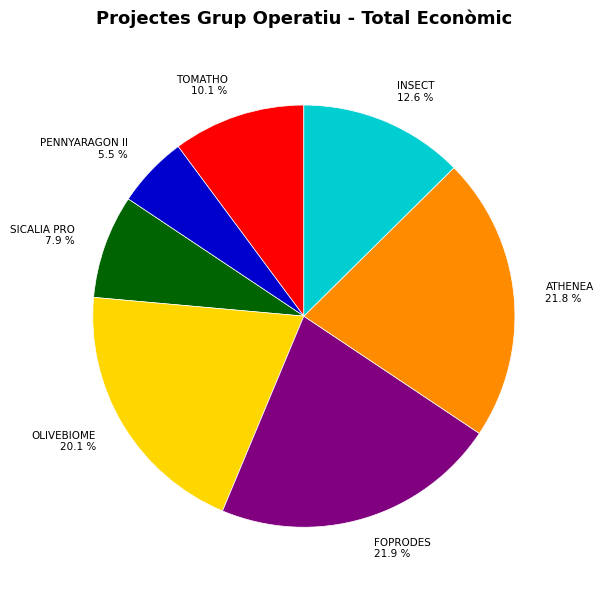

Is there any slice that represents more than half of the pie?

No